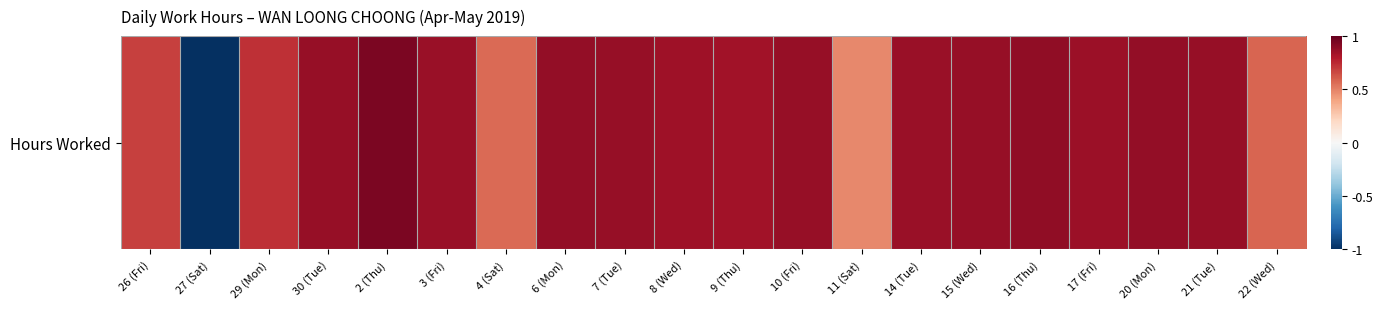

At which category does the chart reach its minimum across all series?

27 (Sat)